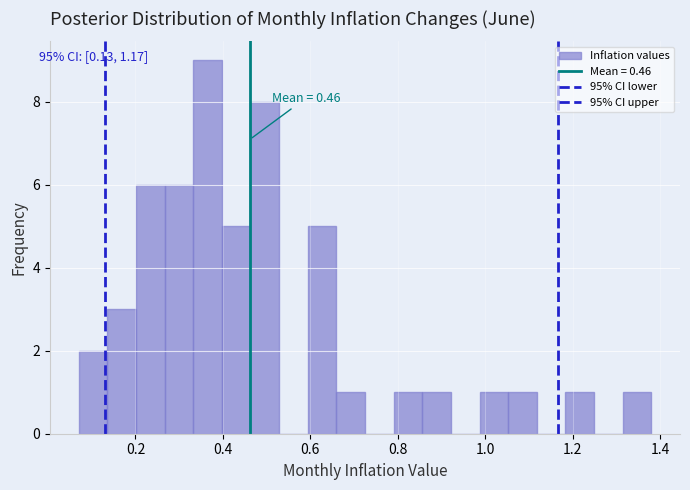

Around what value on the x-axis is the tallest bar? Give the approximate position of its centre, as read against the axis.

0.36